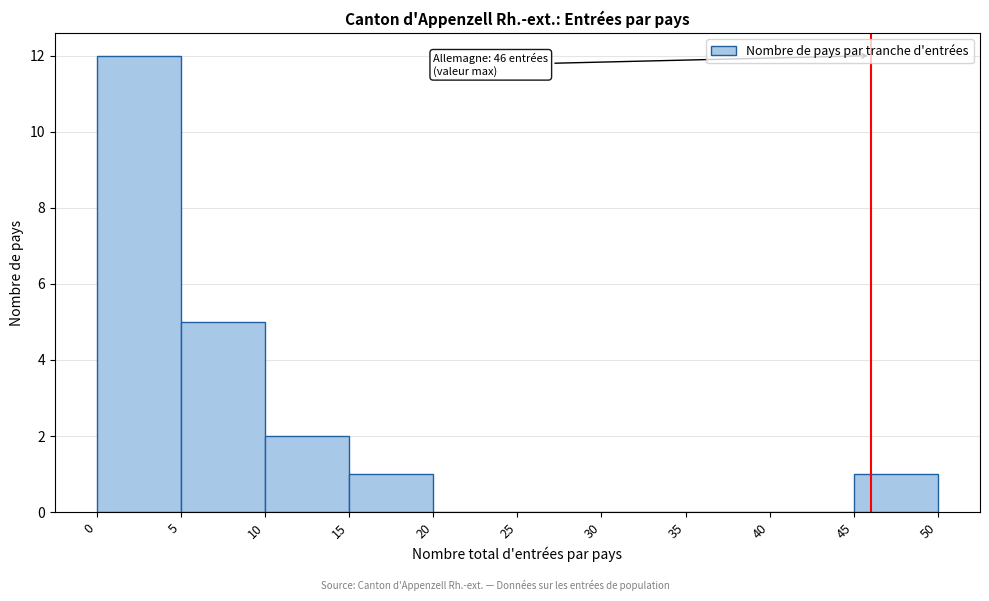

Over which range of the x-axis is the bar tallest?

0 to 5